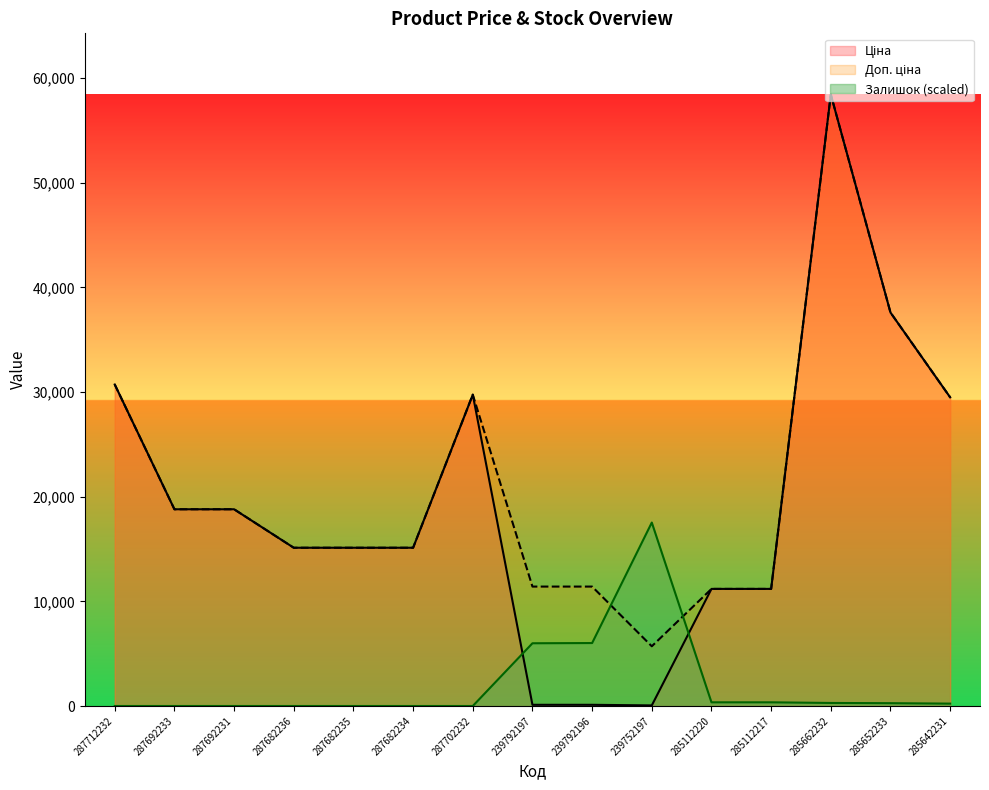

At which label does Залишок reach its minimum?

287712232